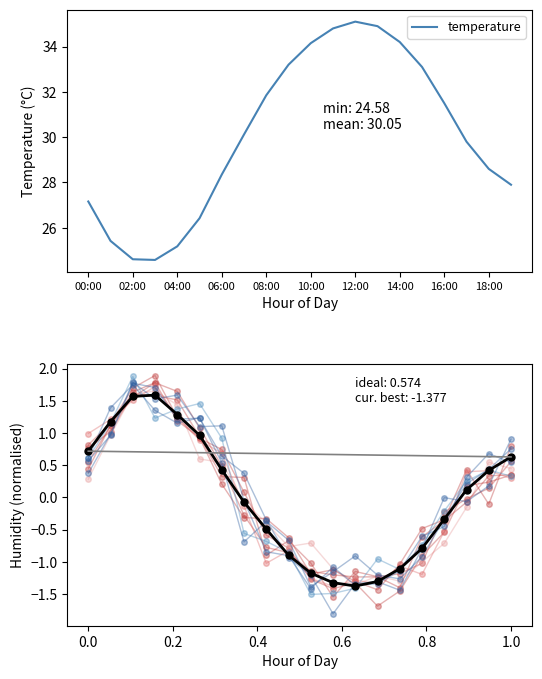

True or false: humidity has more than 1 points higher than both neighbors.

False